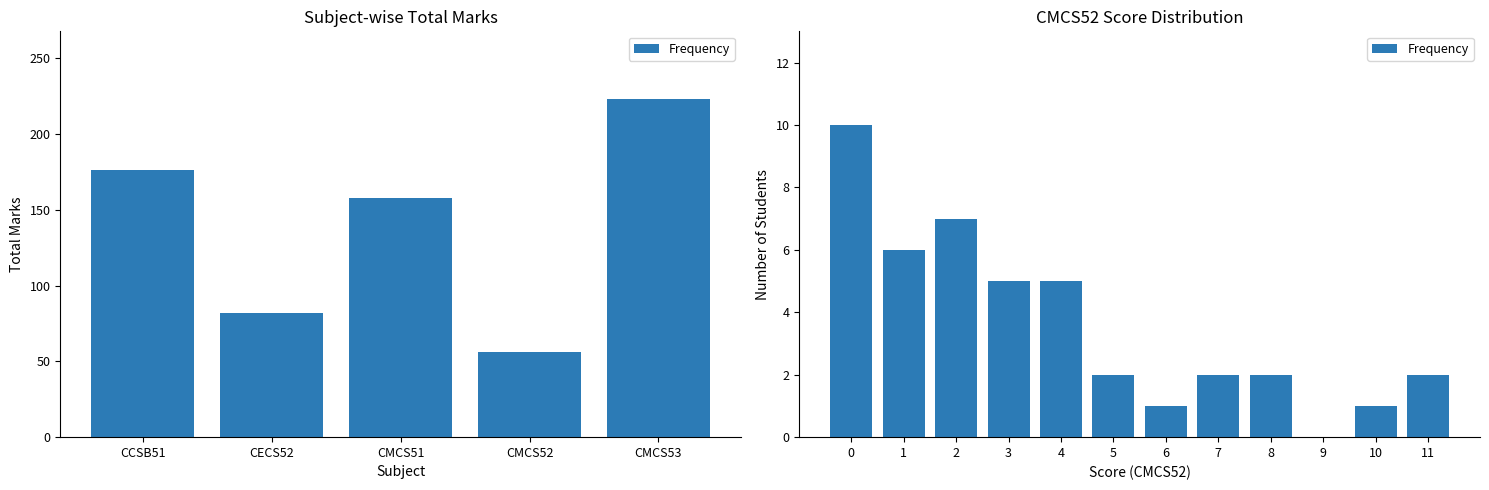

Is it true that the value at 7 is 2?

True